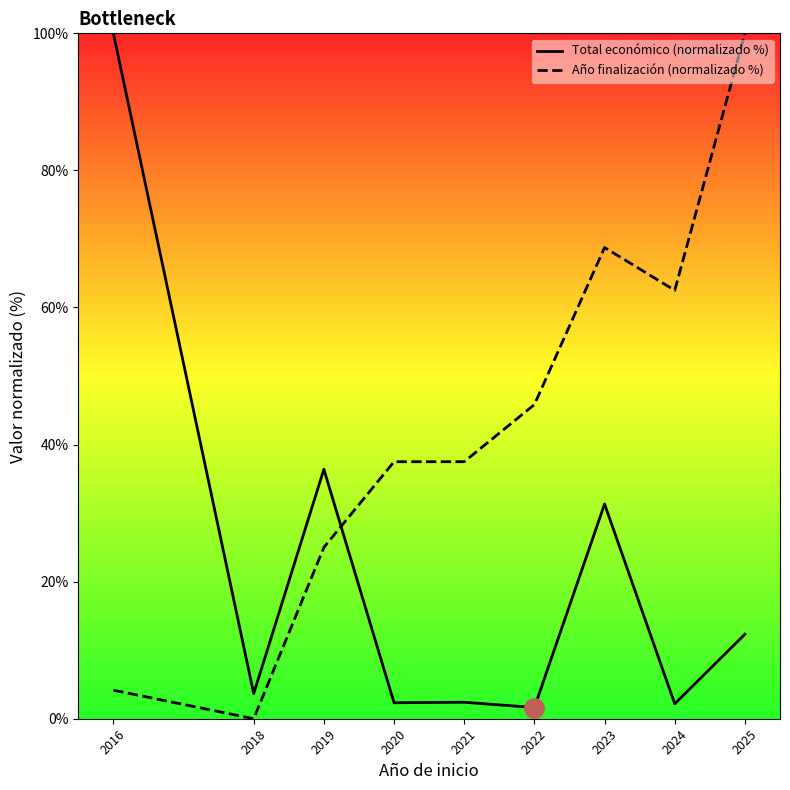

What is the difference between the maximum and minimum values in the Total económico (normalizado %) series?

98.4